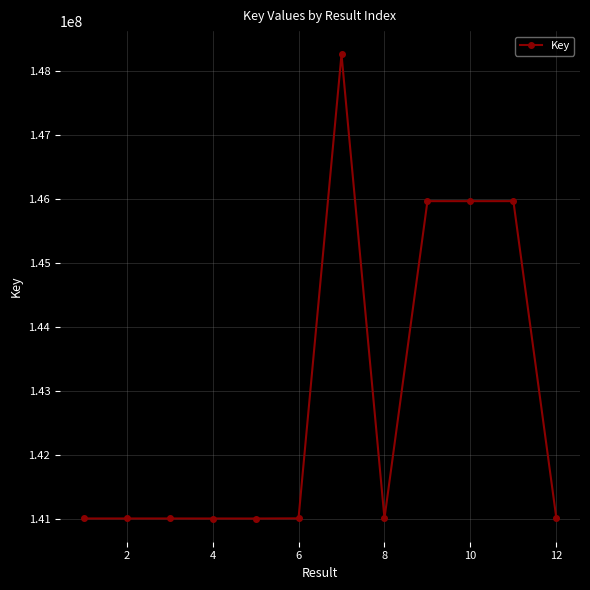

True or false: the data has more than 2 interior local peaks.

True